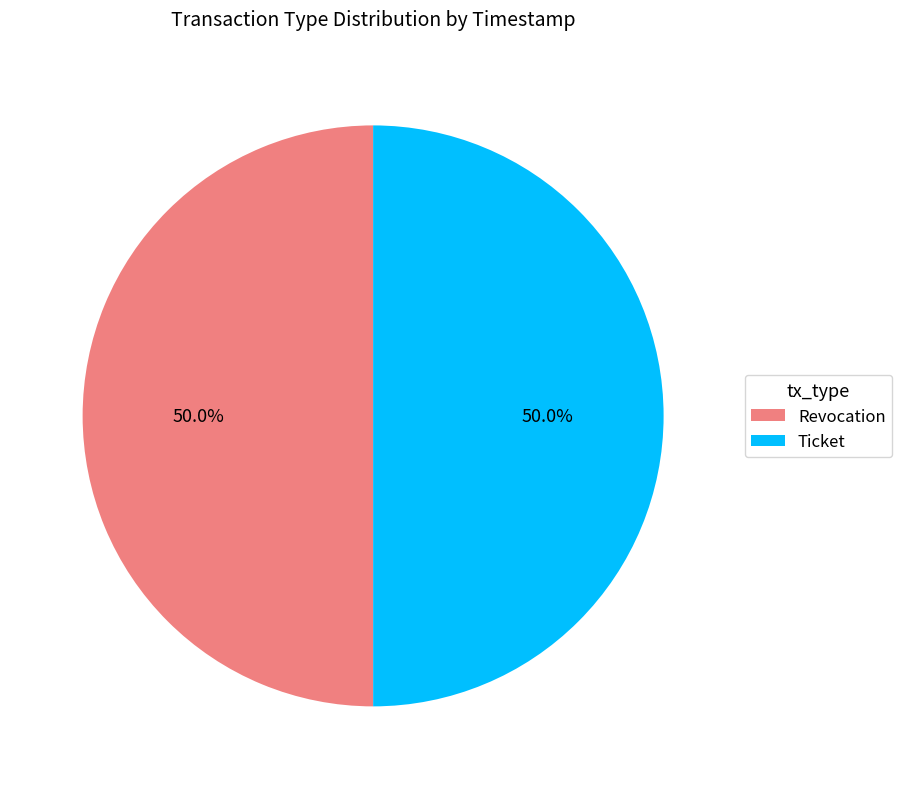

To the nearest percent, what portion does Ticket represent?

50%